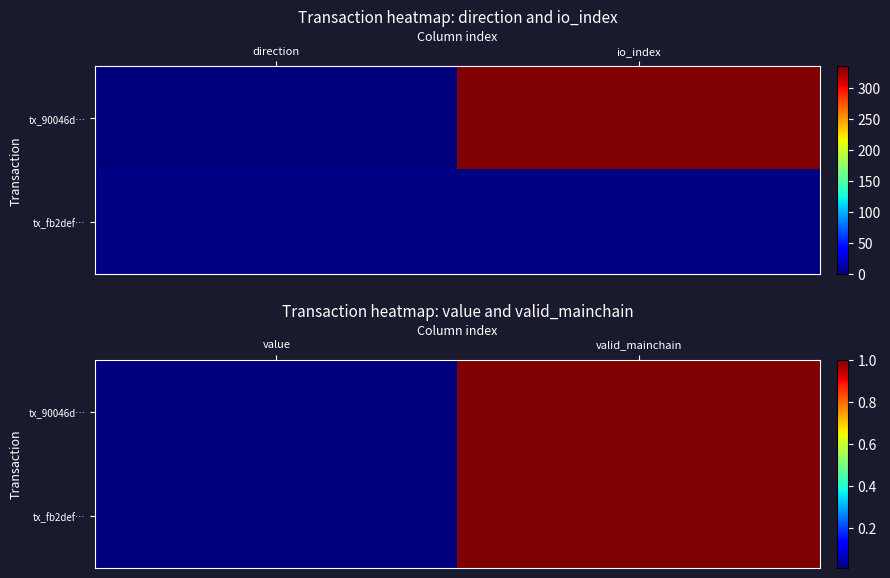

Rank the series by their maximum value, from highest to lowest.

tx_90046d…, tx_fb2def…